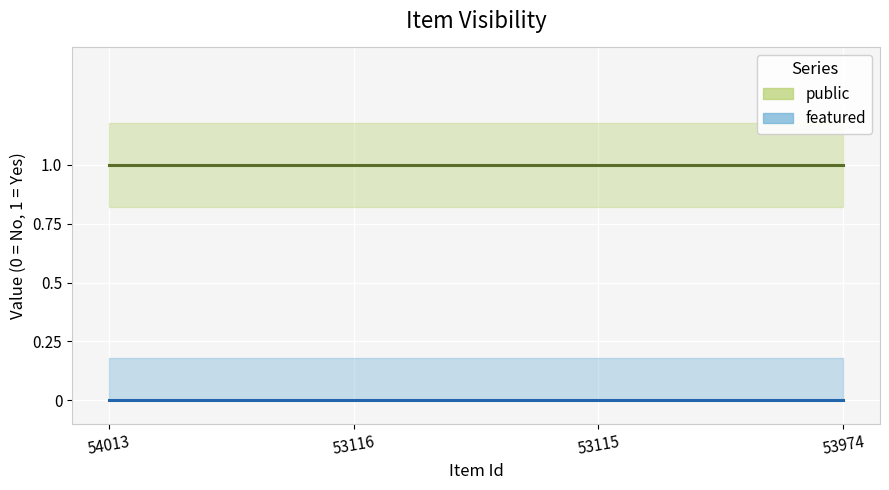

Reading left to right, extract all data points from this chart.

public: 1	1	1	1
featured: 0	0	0	0